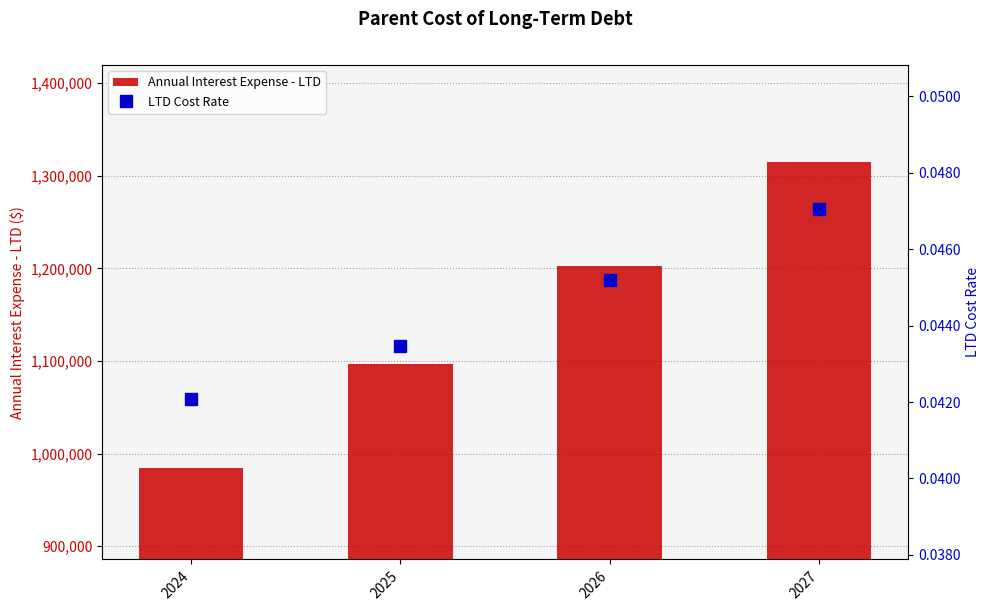

Which category has the lowest value across all series?

2024